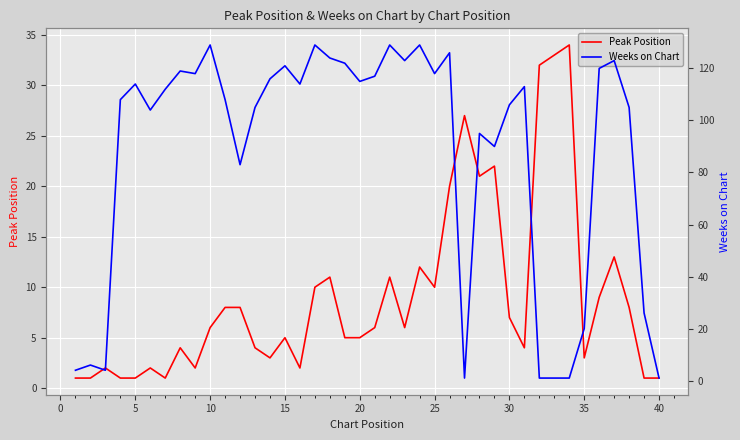

What is the highest value of the Peak Position series?

34